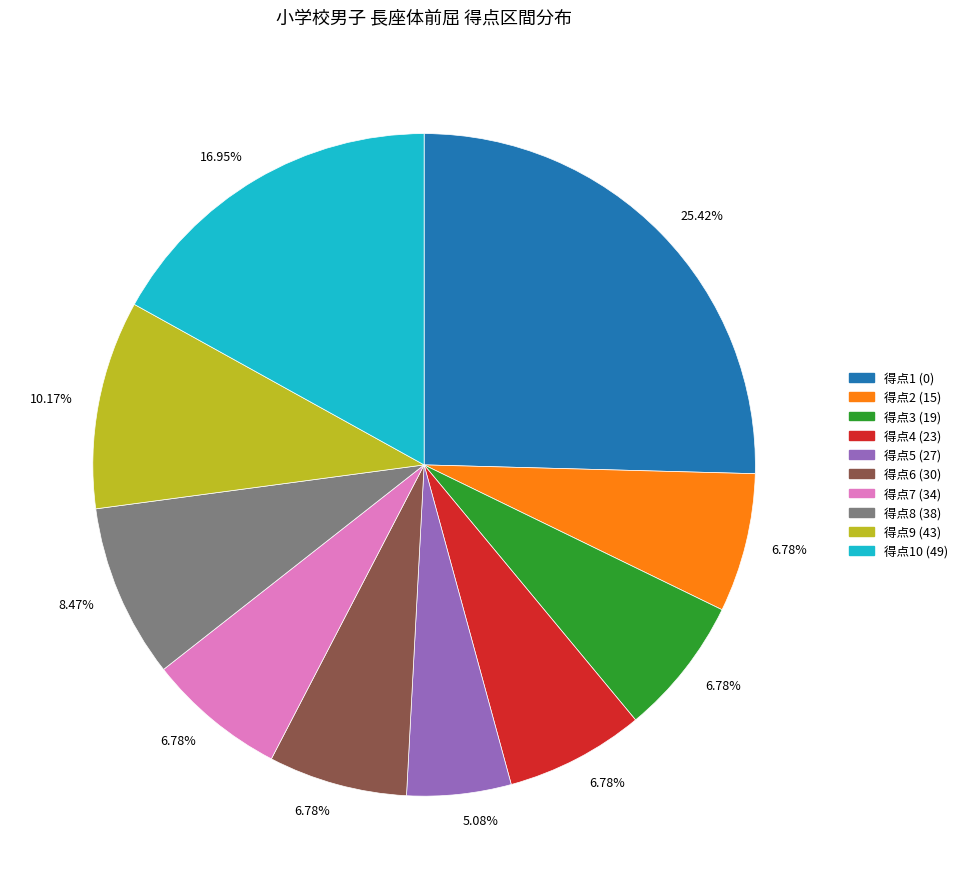

Is there a majority slice in this chart?

No